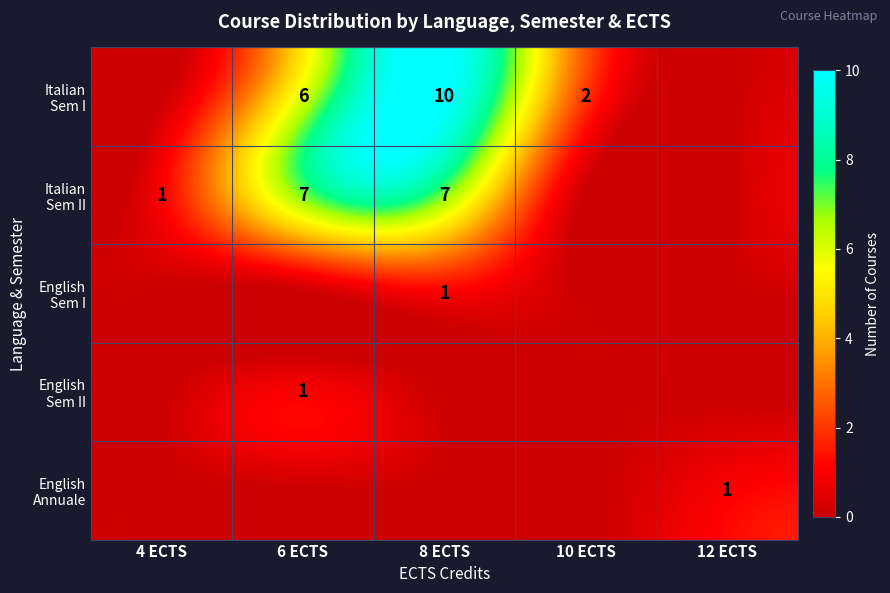

True or false: English Sem I has a value of 1 at 4 ECTS.

False